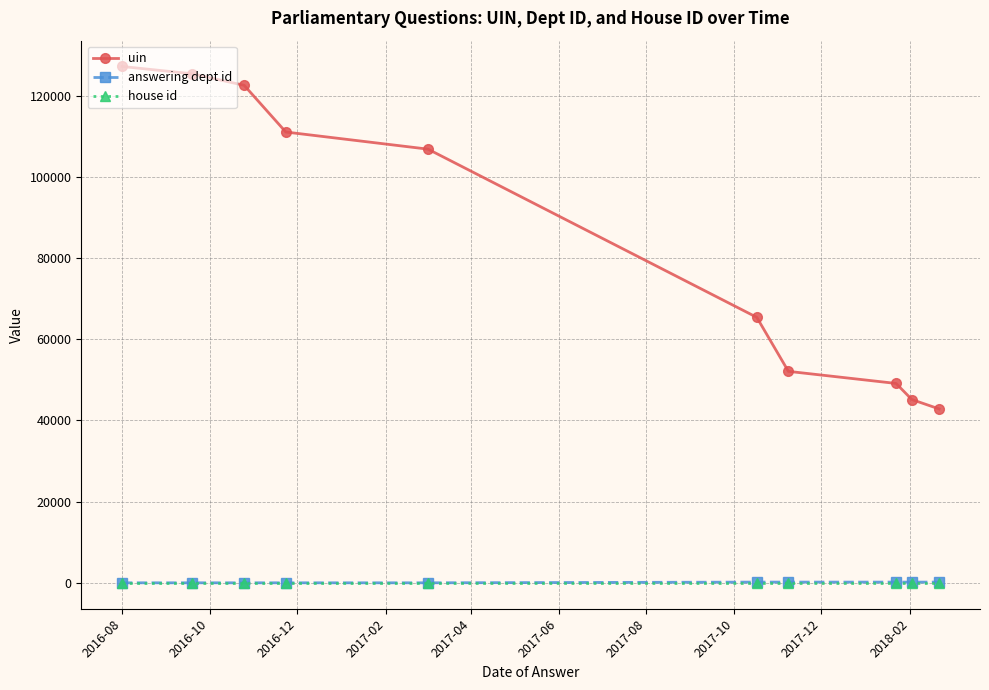

True or false: answering dept id and uin cross at least once.

False